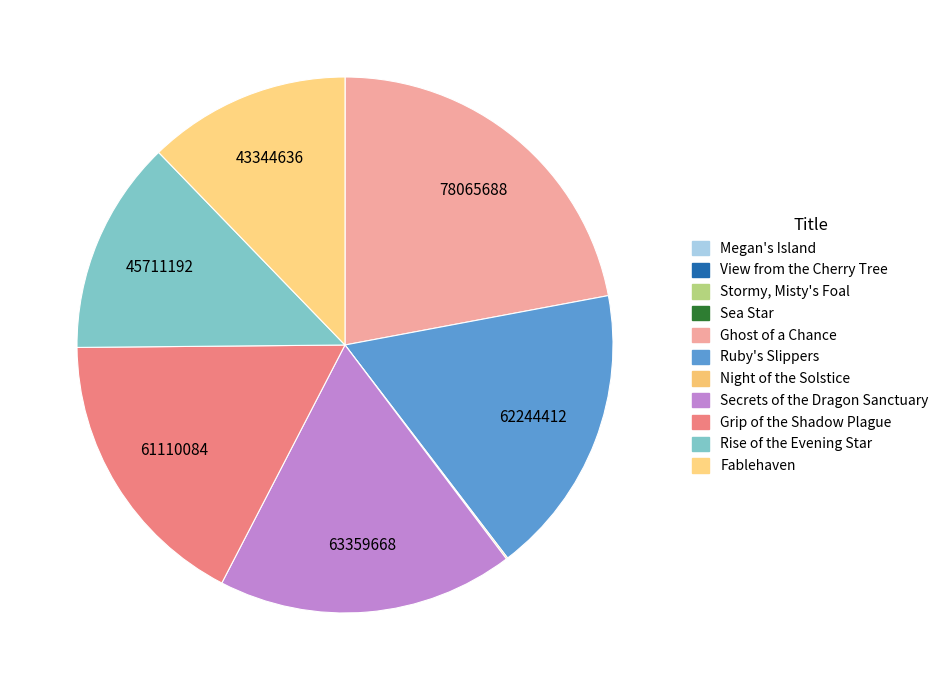

To the nearest percent, what is the difference between the largest and smallest slice percentages?

22%